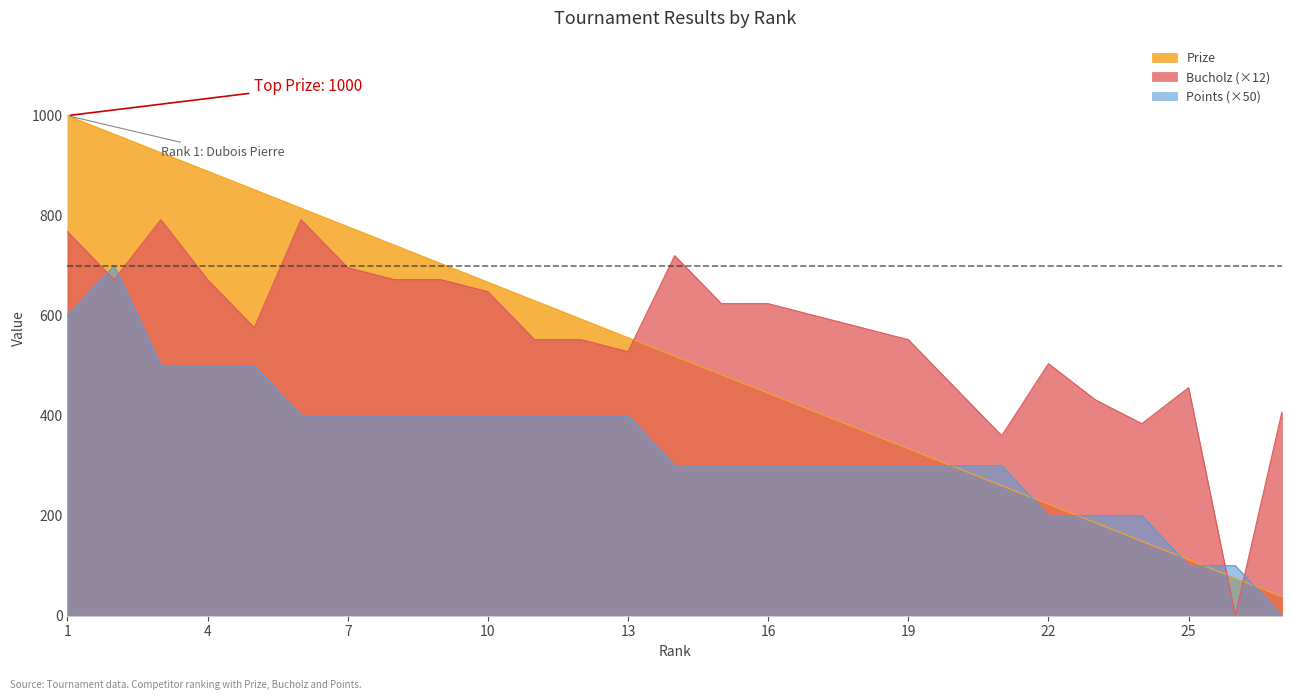

What is the difference between the maximum and minimum values in the Bucholz series?

792